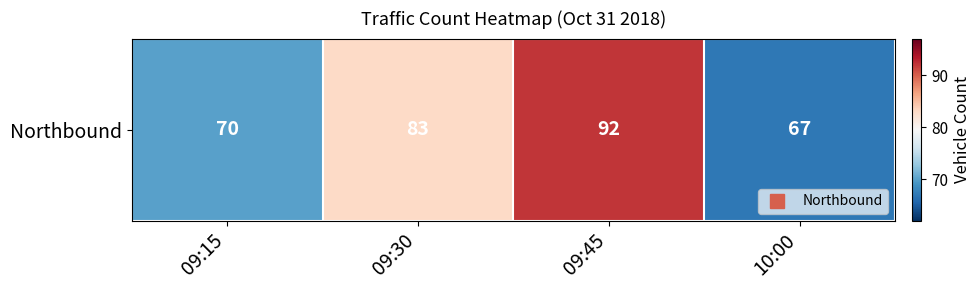

The value at 10:00 is 67. True or false?

True